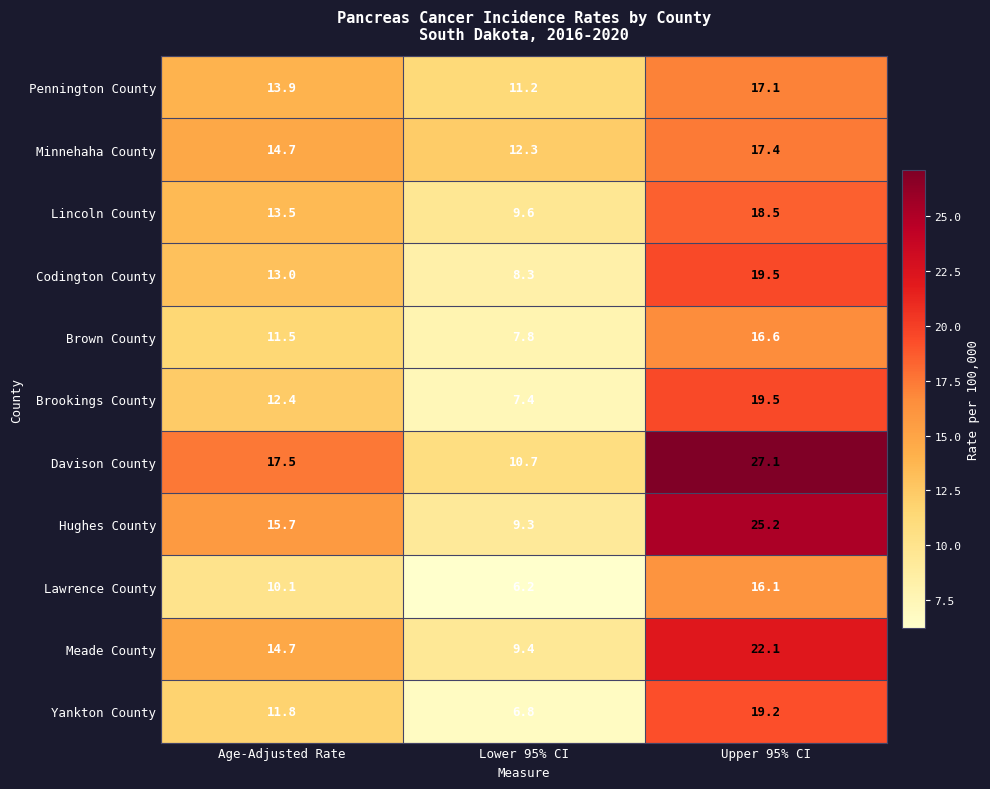

Read the Minnehaha County value at Upper 95% CI.

17.4